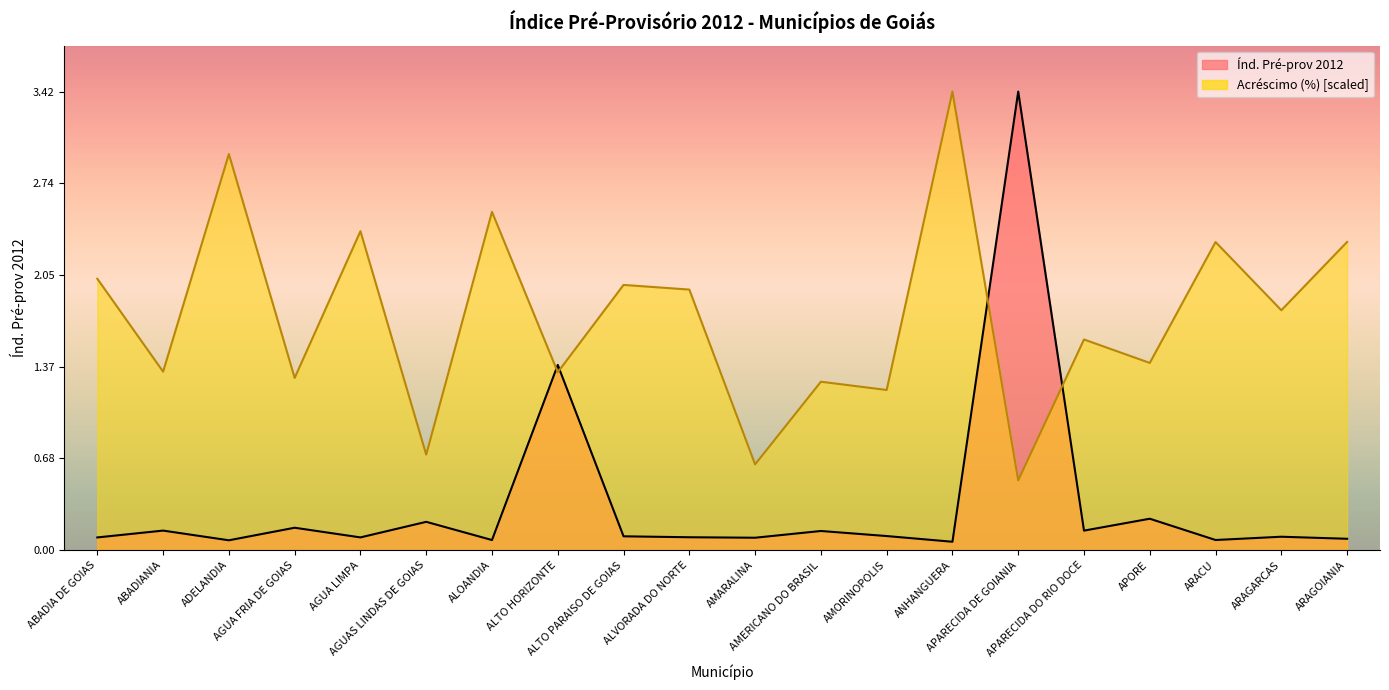

What is the approximate value of Índ. Pré-prov 2012 at ABADIA DE GOIAS?

0.1